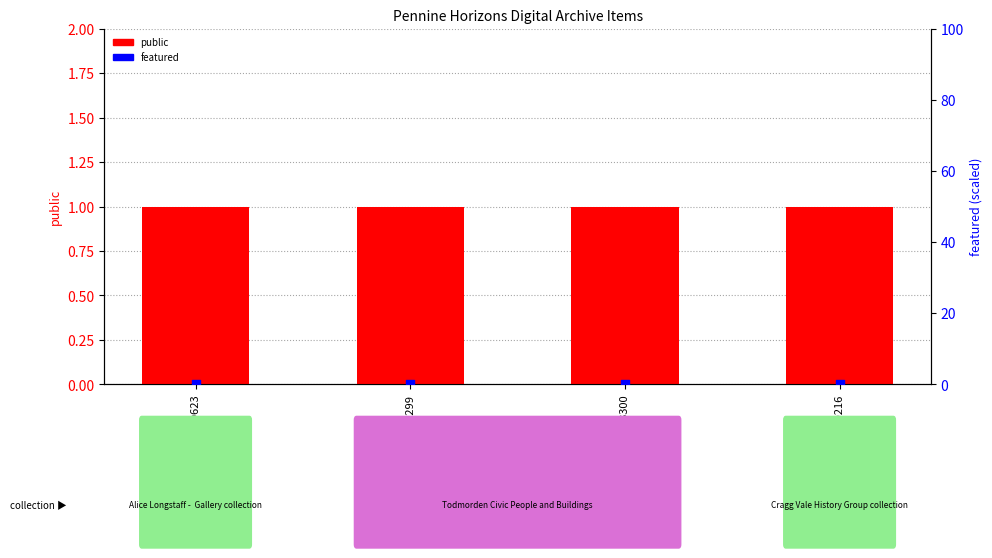

At how many categories does at least one series exceed 0?

4